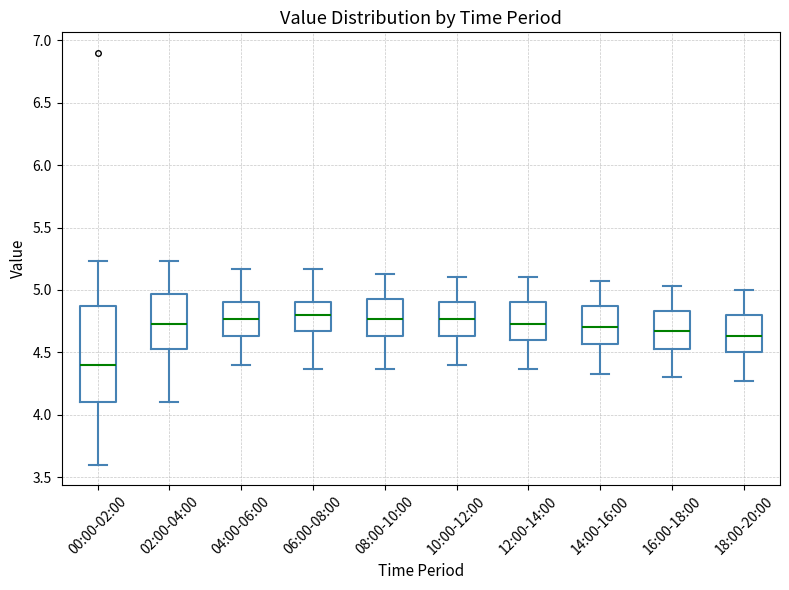

Reading left to right, read every box against the y-axis: the position of its median line, the range the box covers, and the ends of its whiskers. The values are not printed on the chart, so give them approximately, as read against the axis.

00:00-02:00: median 4.40, box 4.10 to 4.85, whiskers 3.60 to 5.25
02:00-04:00: median 4.75, box 4.55 to 4.95, whiskers 4.10 to 5.25
04:00-06:00: median 4.75, box 4.65 to 4.90, whiskers 4.40 to 5.15
06:00-08:00: median 4.80, box 4.65 to 4.90, whiskers 4.35 to 5.15
08:00-10:00: median 4.75, box 4.65 to 4.95, whiskers 4.35 to 5.15
10:00-12:00: median 4.75, box 4.65 to 4.90, whiskers 4.40 to 5.10
12:00-14:00: median 4.75, box 4.60 to 4.90, whiskers 4.35 to 5.10
14:00-16:00: median 4.70, box 4.55 to 4.85, whiskers 4.35 to 5.05
16:00-18:00: median 4.65, box 4.55 to 4.85, whiskers 4.30 to 5.05
18:00-20:00: median 4.65, box 4.50 to 4.80, whiskers 4.25 to 5.00